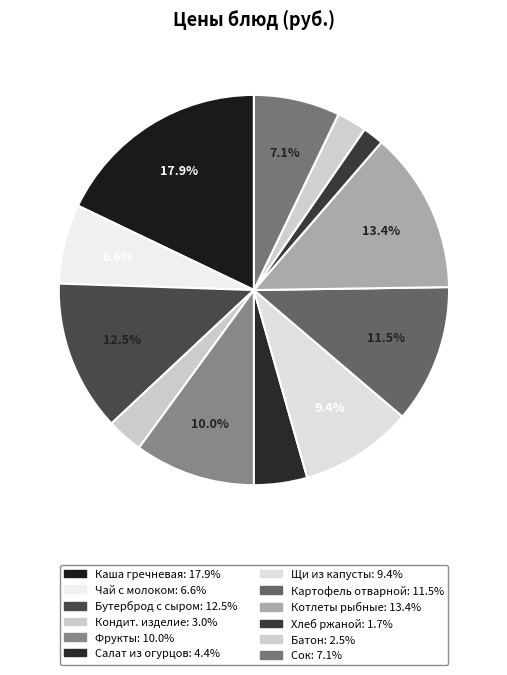

Count the number of slices in the pie.

12